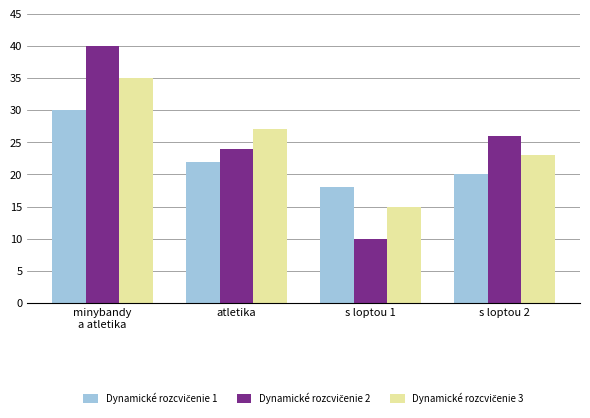

How many data points does each series have?

4